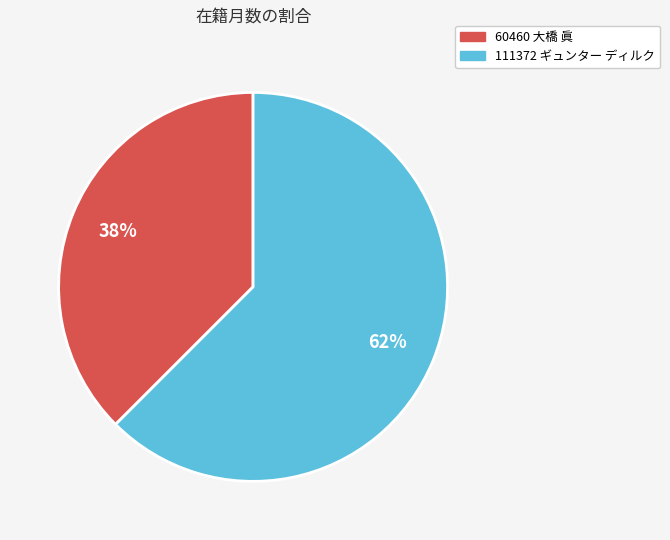

To the nearest percent, what is the average slice percentage?

50%